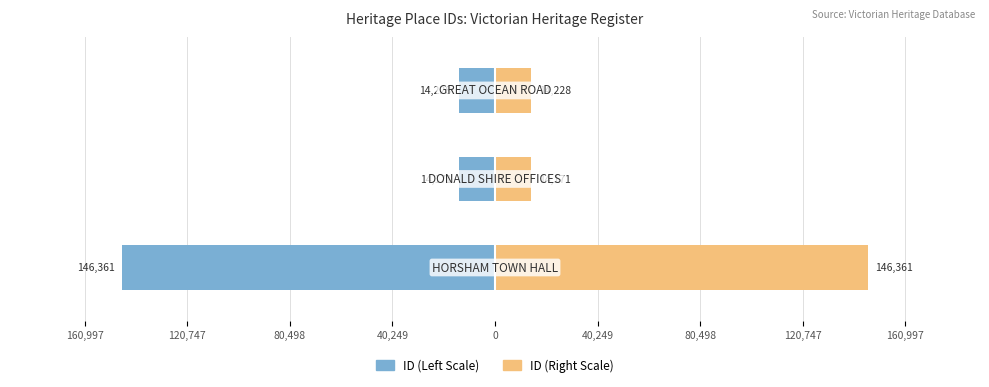

How many distinct data groups are displayed?

2